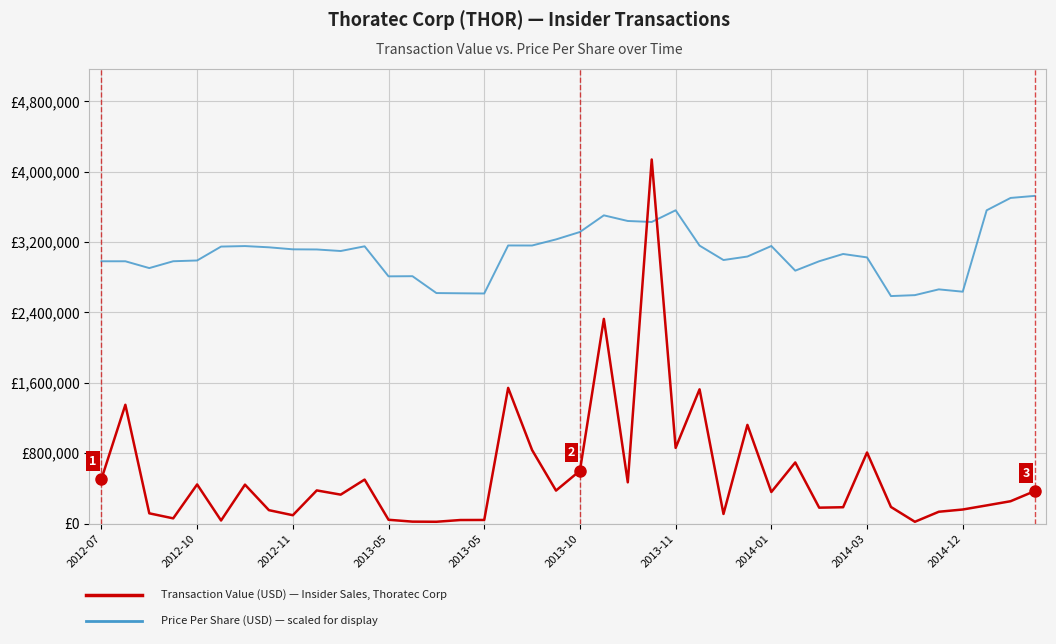

Does the chart display data point markers on the line(s)?

No